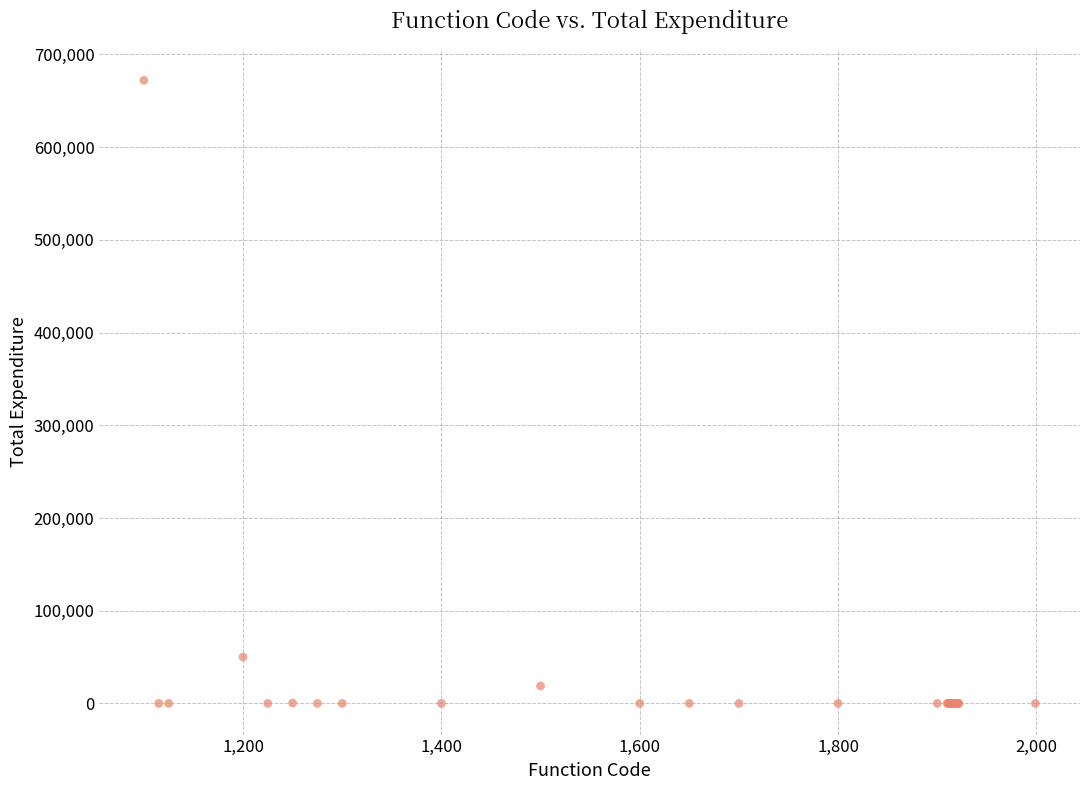

What Y value in the scatter plot is closest to 336050?

50085